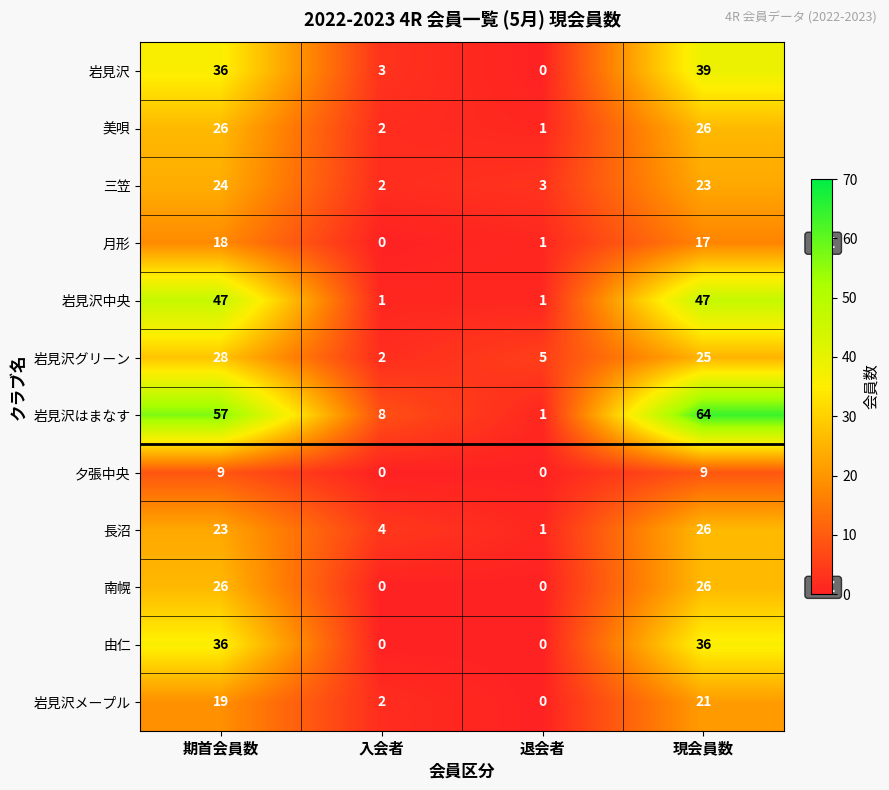

What is the sum of all 岩見沢 values?

78